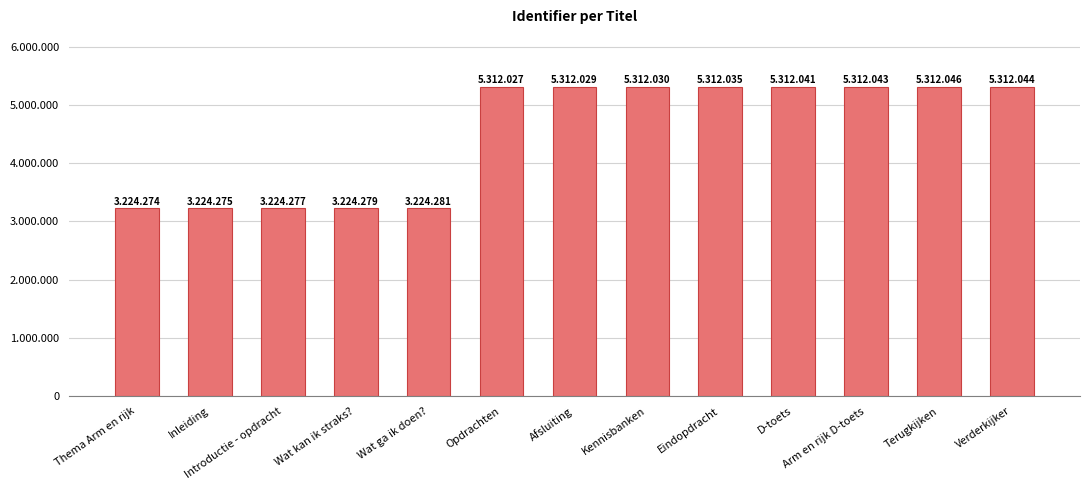

Are the bars horizontal?

No